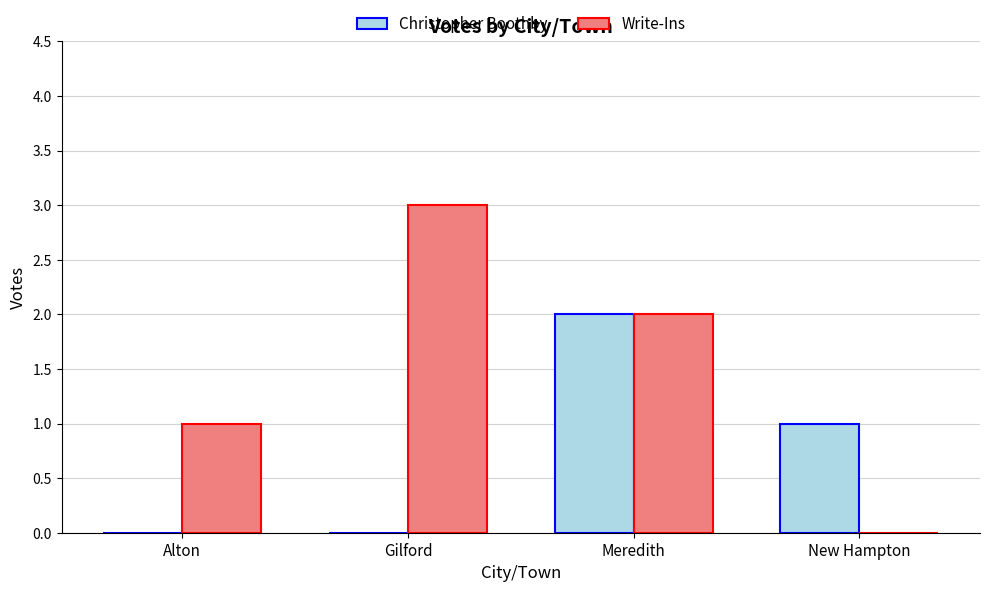

At which label does Write-Ins reach its peak?

Gilford